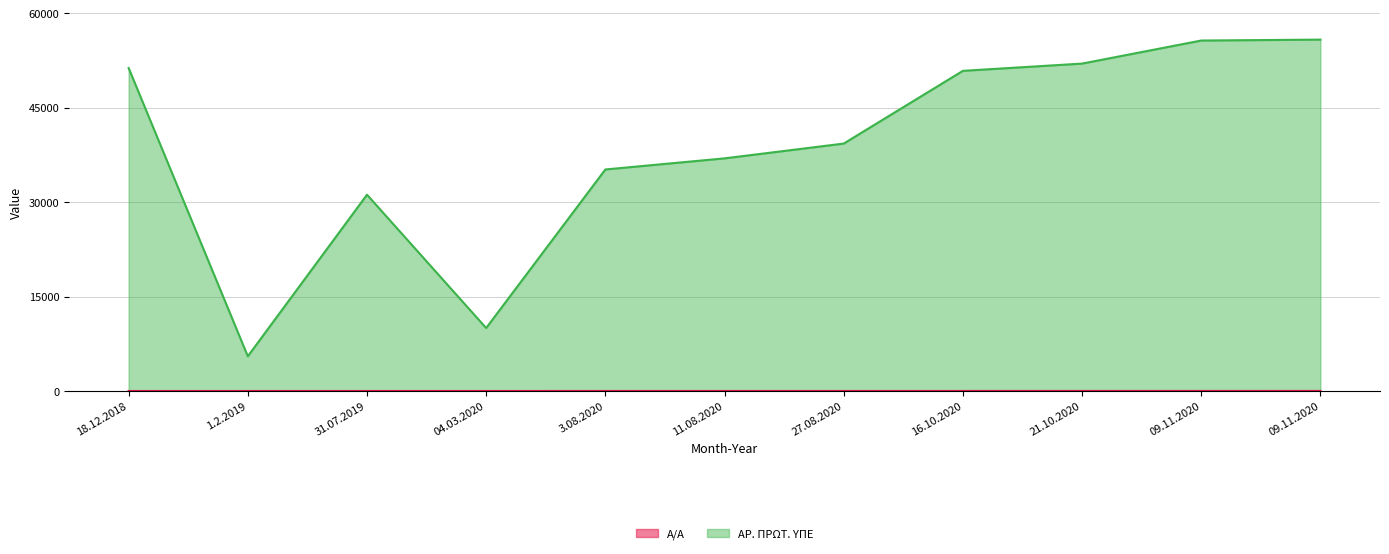

True or false: Α/Α has more than 2 interior local peaks.

False